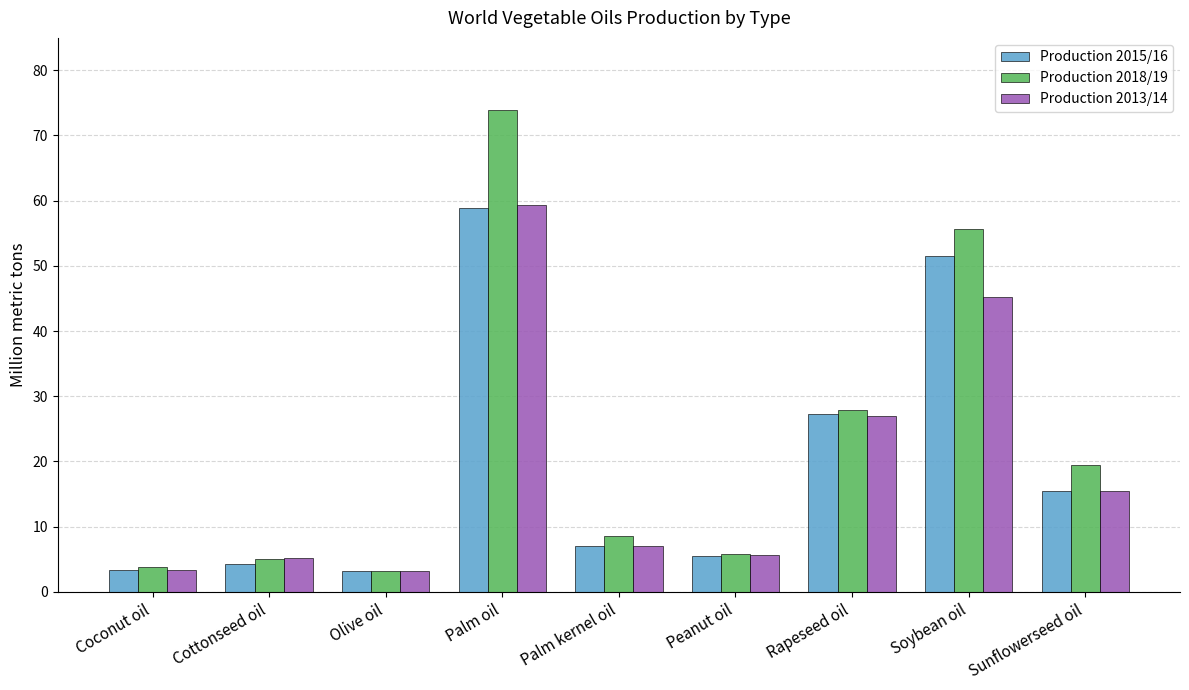

What is the difference between the second highest and minimum values in the Production 2018/19 series?

52.4